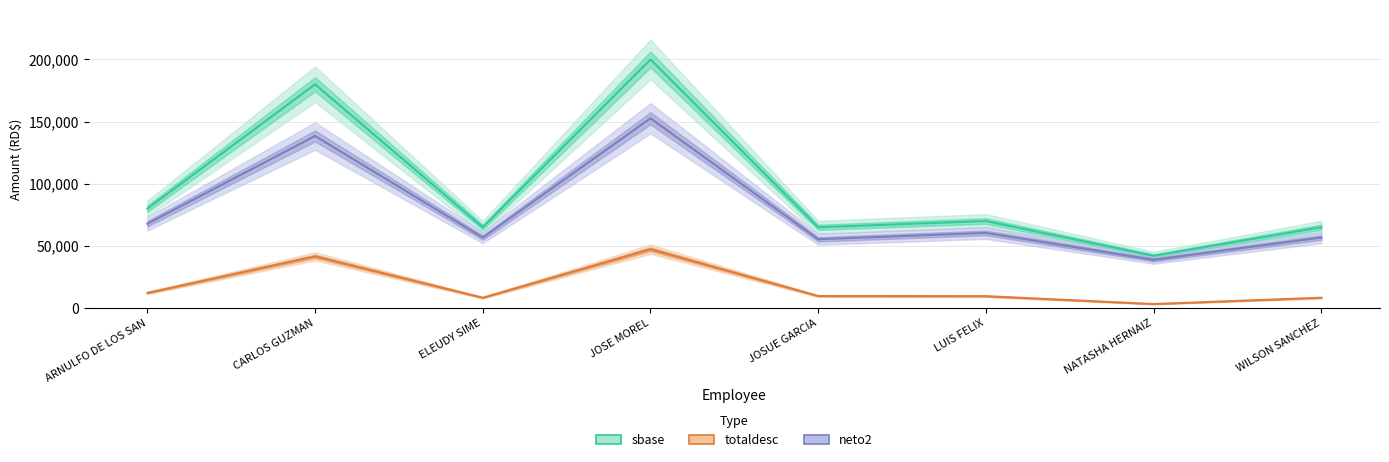

At how many categories does at least one series exceed 151142?

2